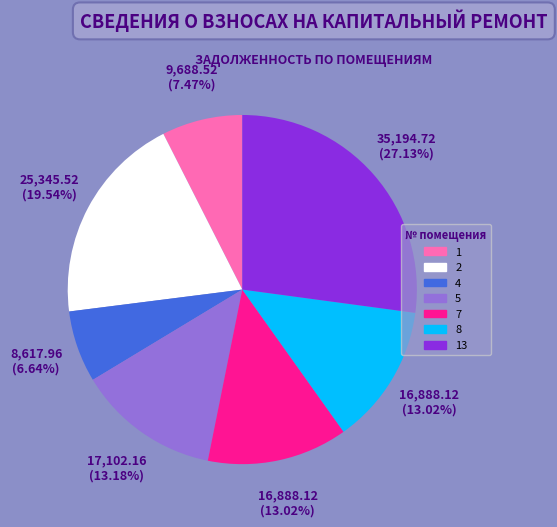

Which slice is the largest?

13